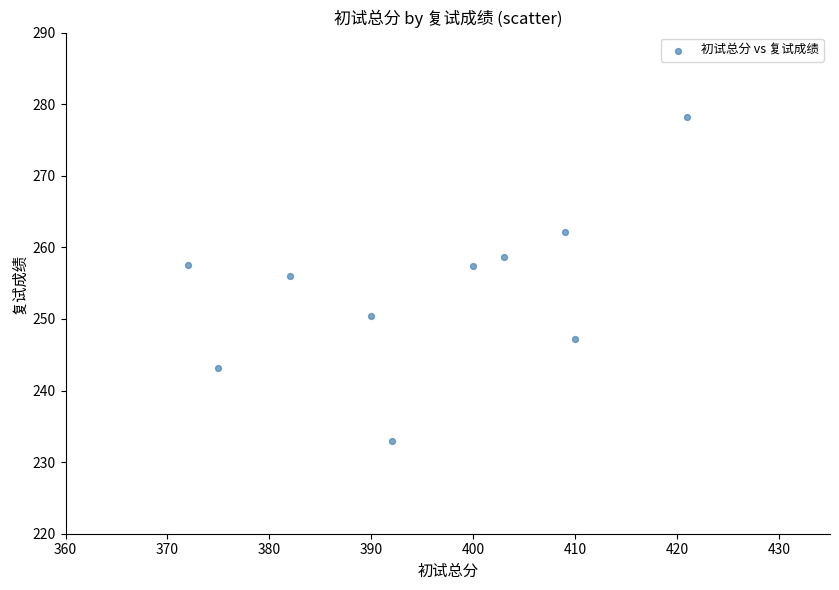

What is the average Y value?

254.4